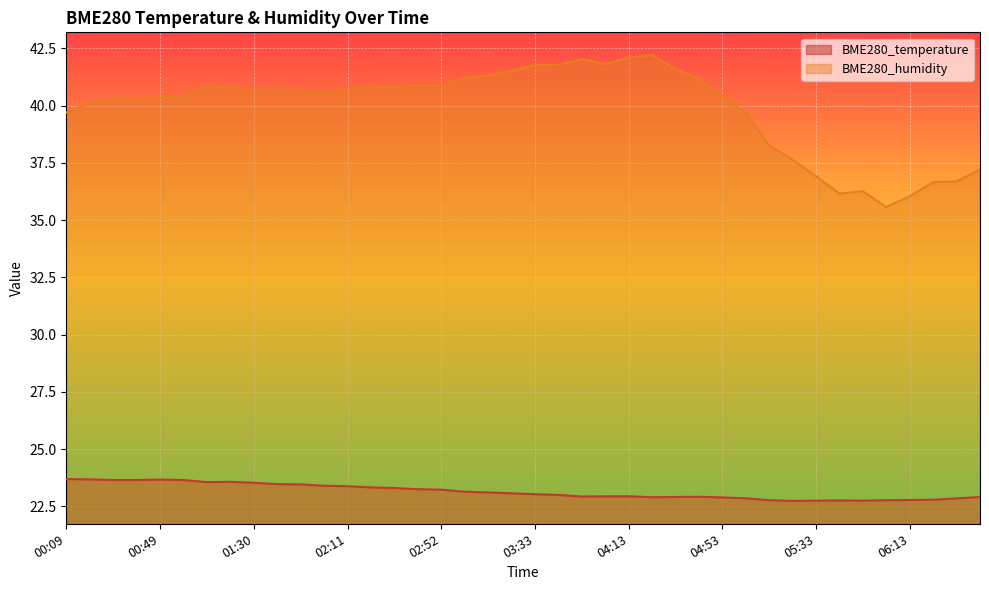

What is the label of the 35th point from the right?

00:59